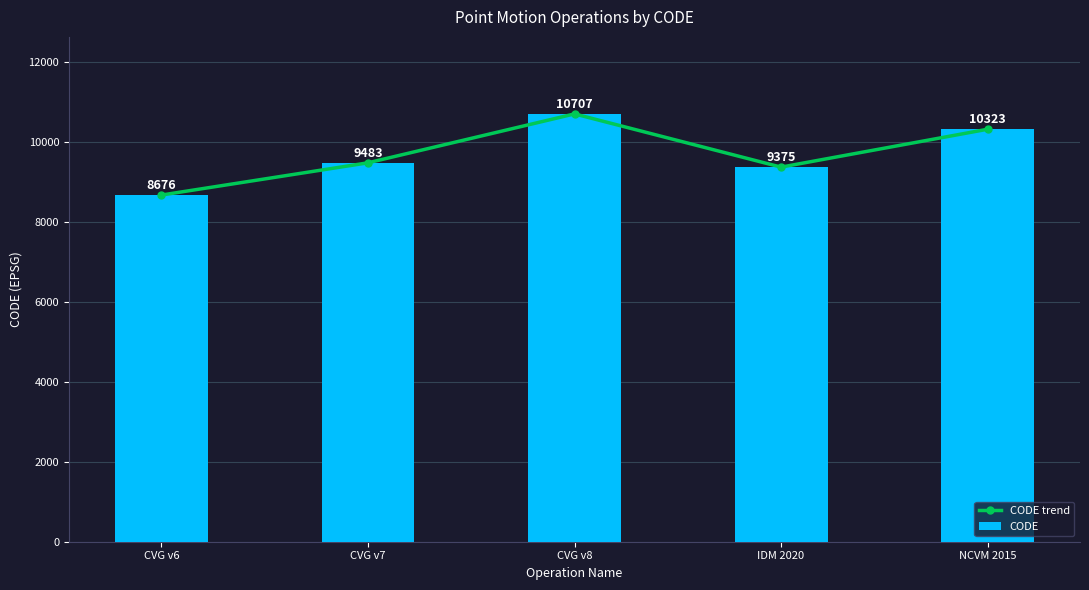

At which category does the chart reach its minimum across all series?

CVG v6